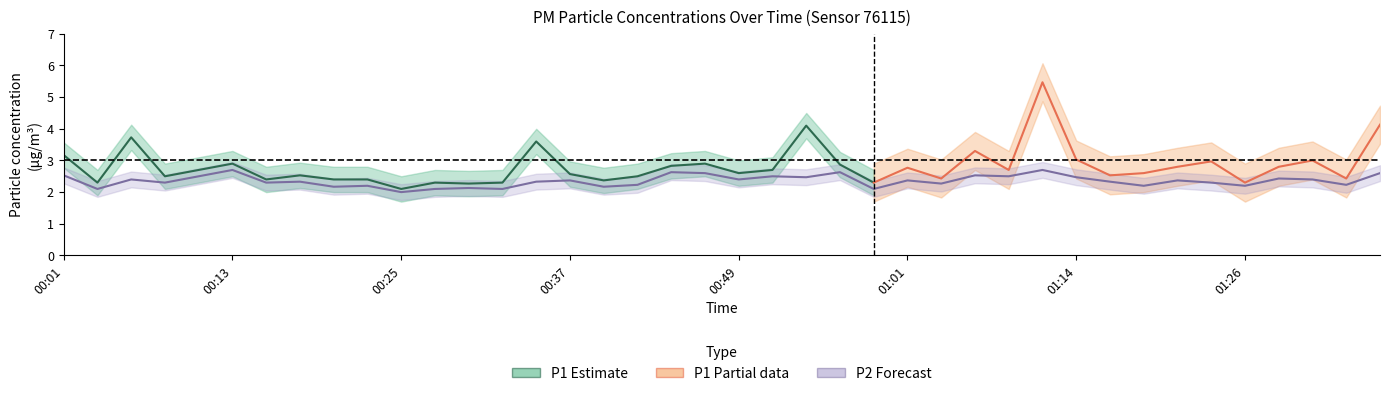

Which has a higher value, 01:31 or 00:13?

00:13